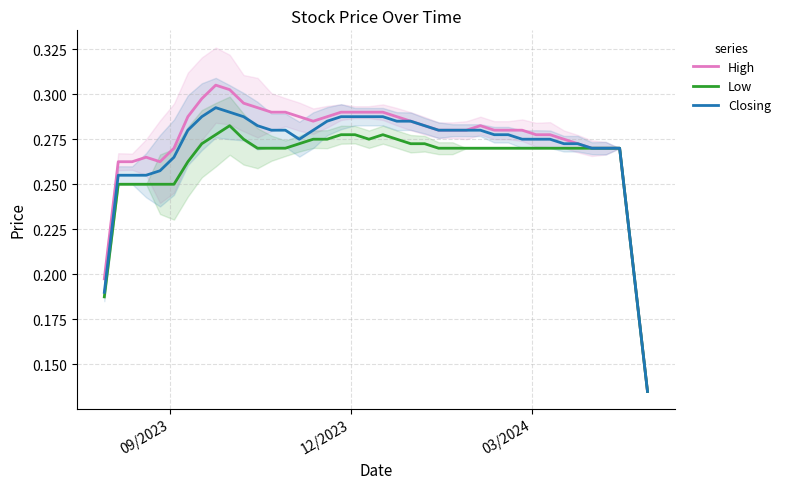

What is the sum of all Low values?

10.5